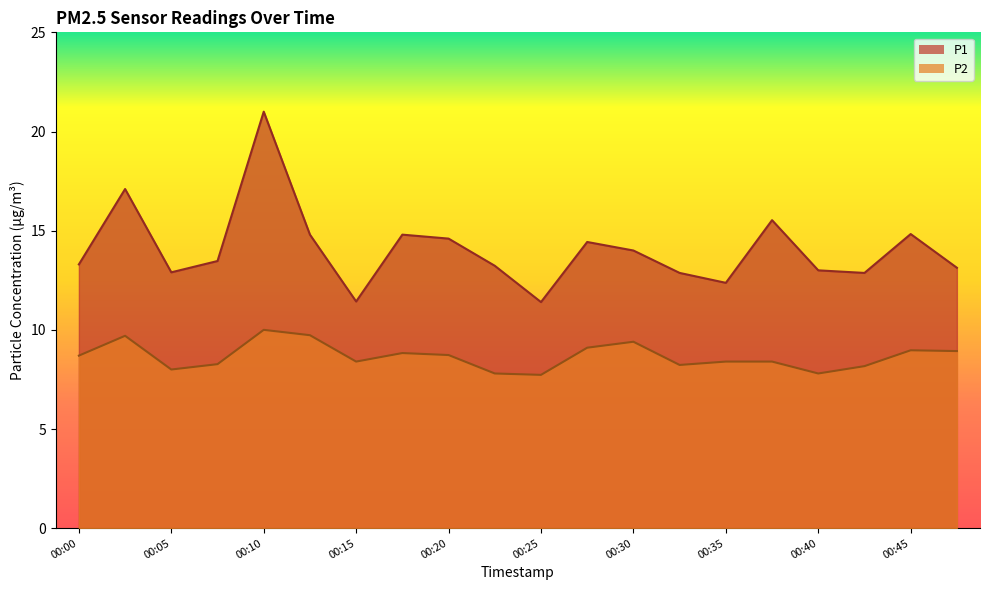

True or false: P2 and P1 cross at least once.

False